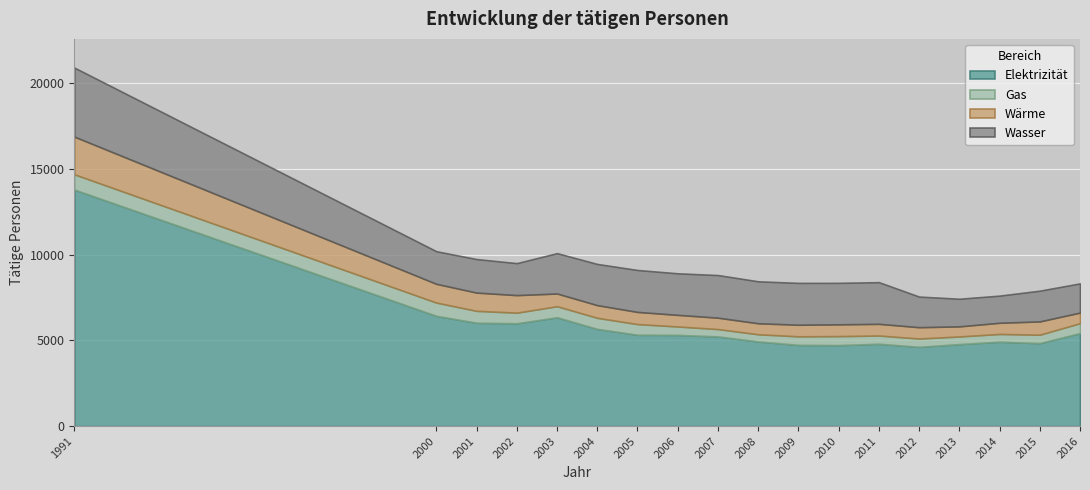

Reading left to right, list all the values displayed in this chart.

Elektrizität: 1991=13807	2000=6437	2001=6035	2002=6003	2003=6354	2004=5674	2005=5333	2006=5323	2007=5236	2008=4941	2009=4741	2010=4728	2011=4807	2012=4627	2013=4787	2014=4927	2015=4844	2016=5431
Gas: 1991=894	2000=775	2001=695	2002=621	2003=647	2004=648	2005=625	2006=494	2007=430	2008=423	2009=501	2010=527	2011=483	2012=488	2013=449	2014=454	2015=494	2016=580
Wärme: 1991=2198	2000=1094	2001=1065	2002=1024	2003=741	2004=740	2005=709	2006=678	2007=665	2008=641	2009=677	2010=687	2011=682	2012=661	2013=588	2014=653	2015=776	2016=618
Wasser: 1991=4027	2000=1902	2001=1955	2002=1865	2003=2354	2004=2403	2005=2446	2006=2424	2007=2486	2008=2447	2009=2440	2010=2419	2011=2431	2012=1785	2013=1610	2014=1583	2015=1792	2016=1702